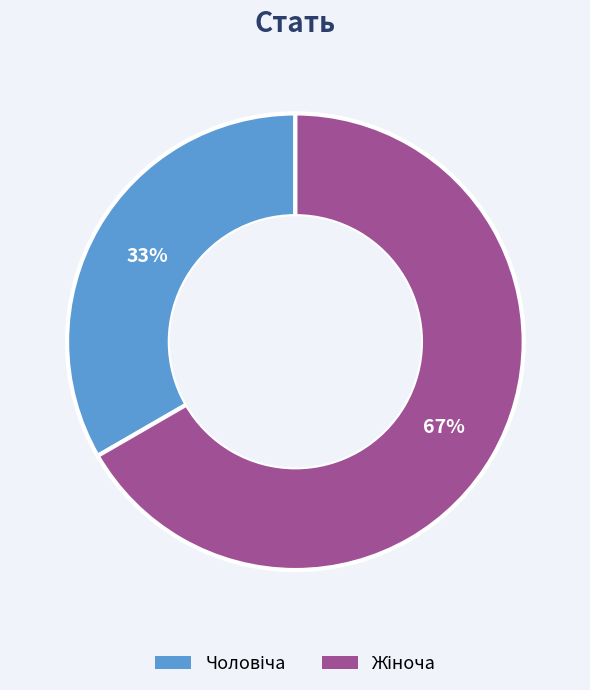

Does any single category account for the majority?

Yes